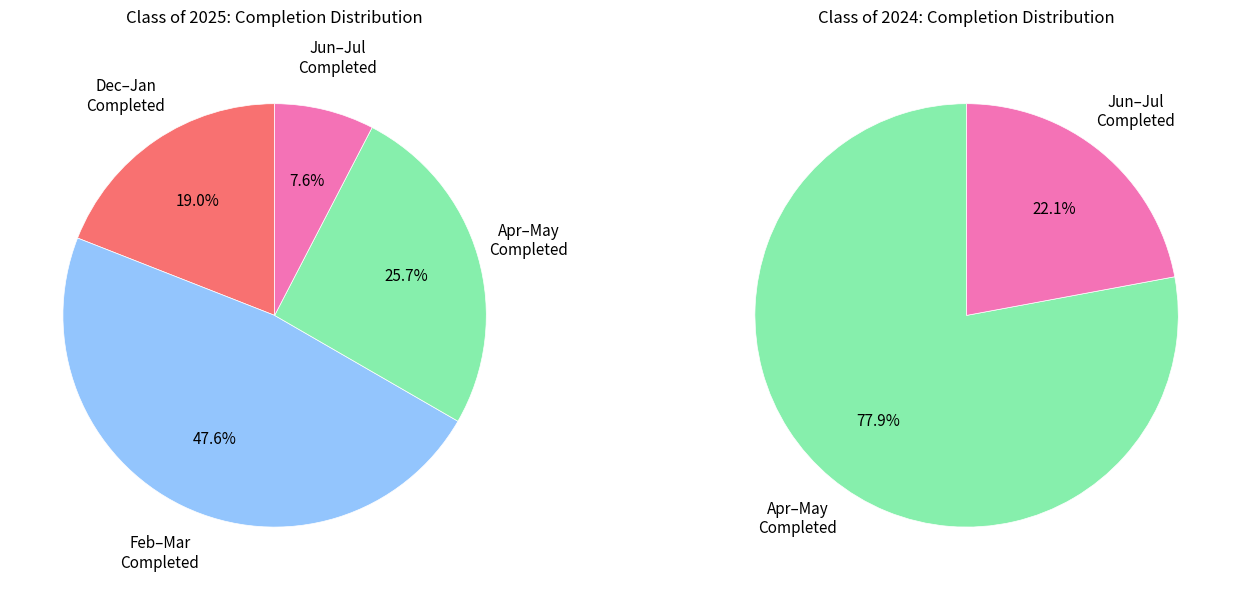

Which series has the widest spread of values?

Class of 2025 Completed